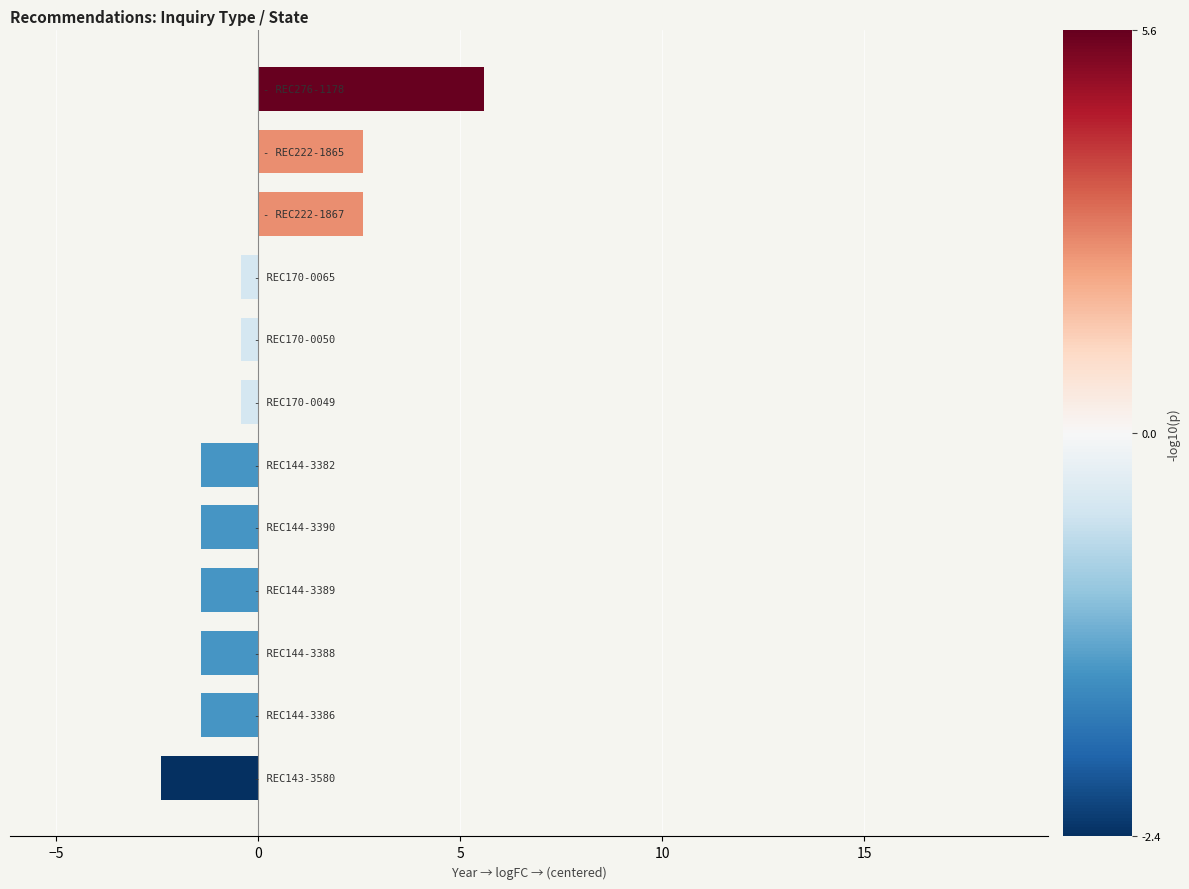

What is the difference between the maximum and minimum values?

8.0